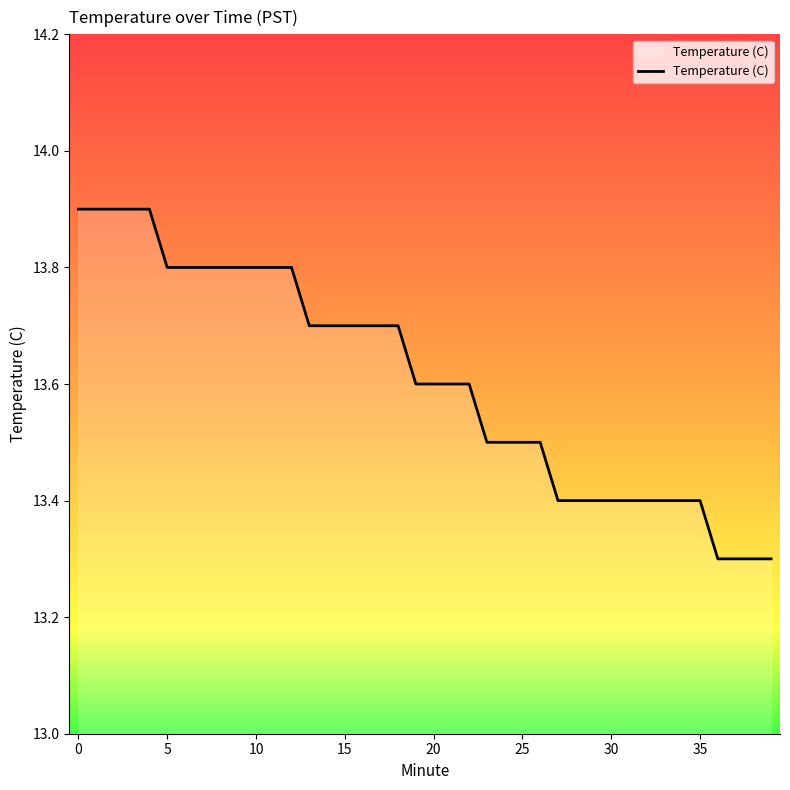

What is the minimum value shown in the chart?

13.3